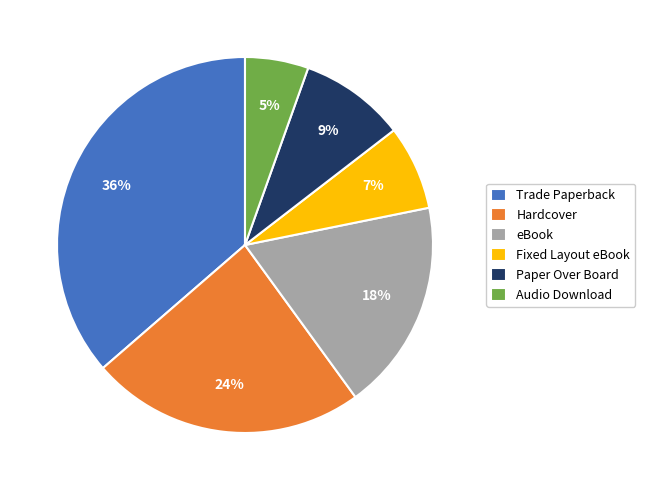

Is it true that Audio Download is 5% of the pie?

True